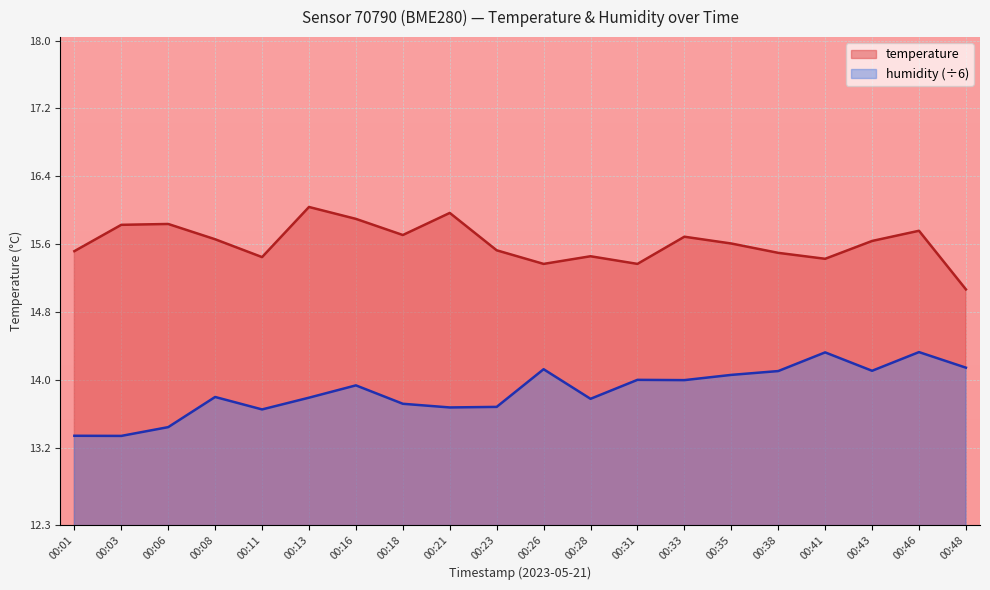

What are all the series names shown in the legend?

temperature, humidity (÷6)